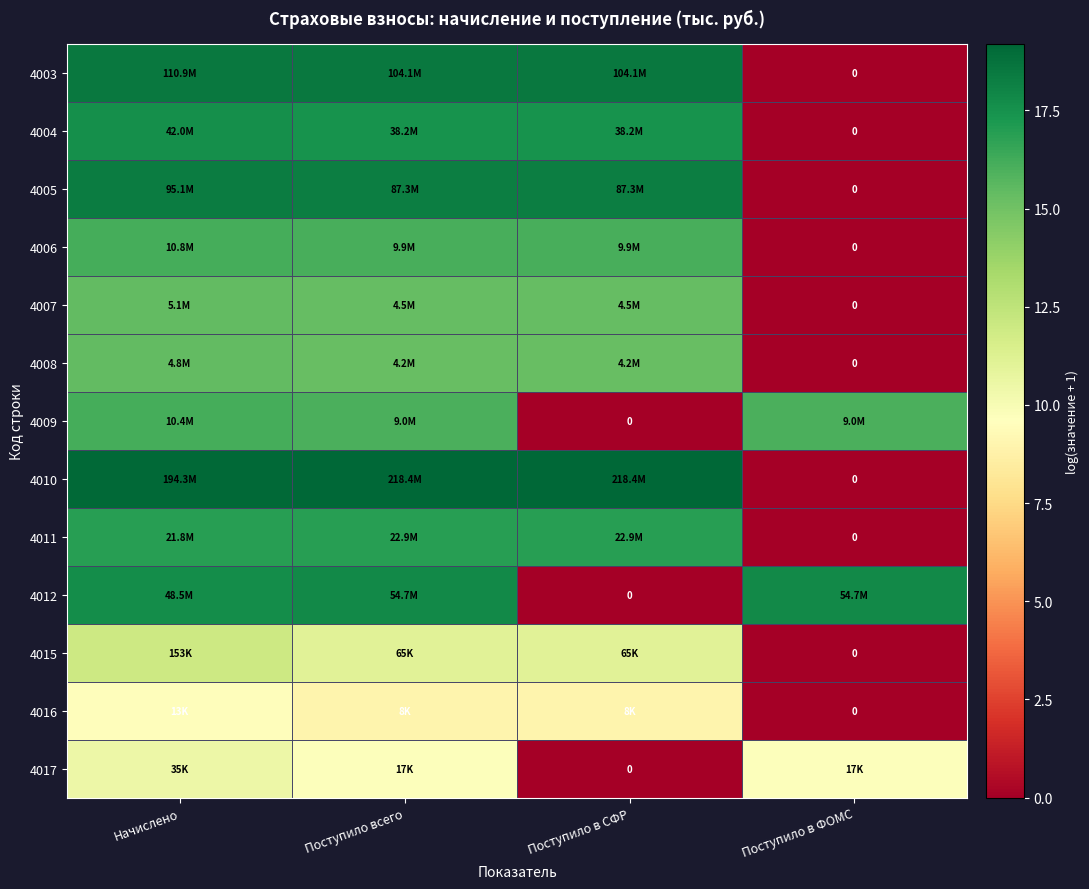

Is it true that 4007 equals 26.2 at Поступило в СФР?

False